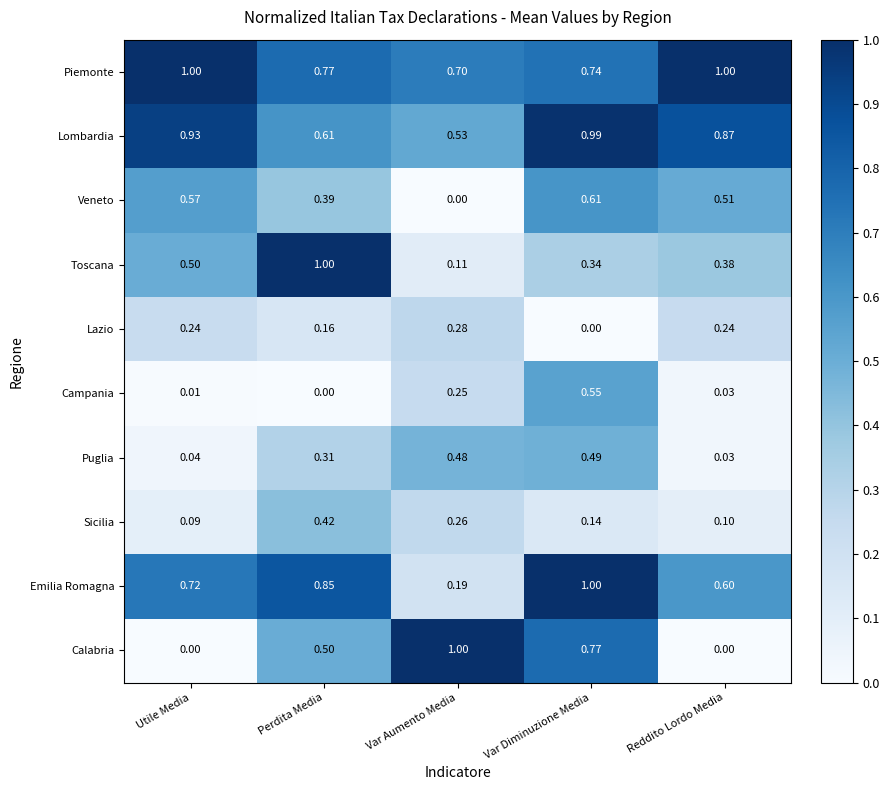

Which series has the widest spread of values?

Calabria